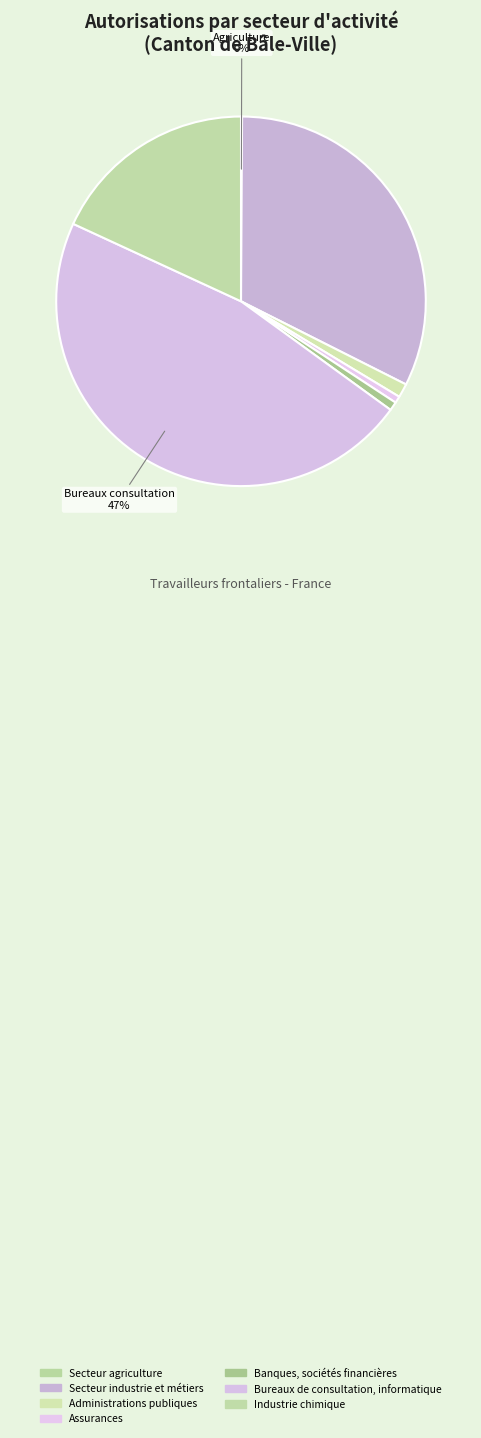

Is there a majority slice in this chart?

No